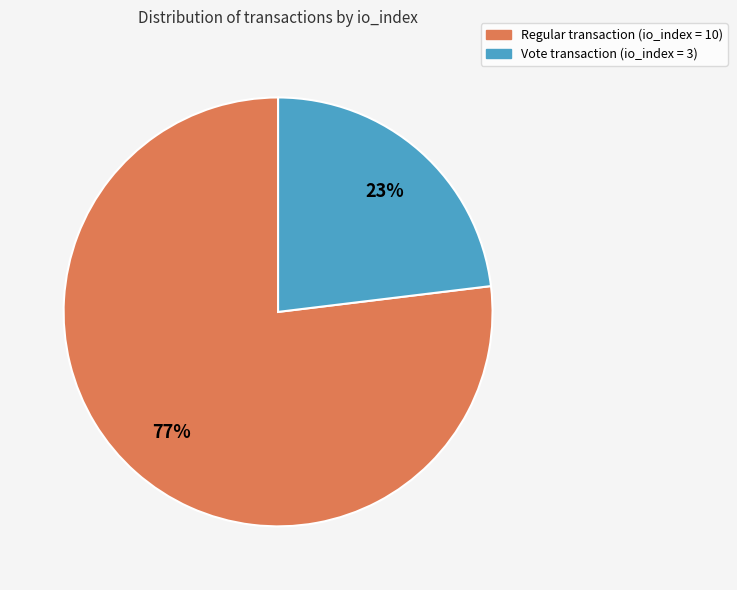

What is the largest slice in the pie chart?

Regular transaction (io_index = 10)